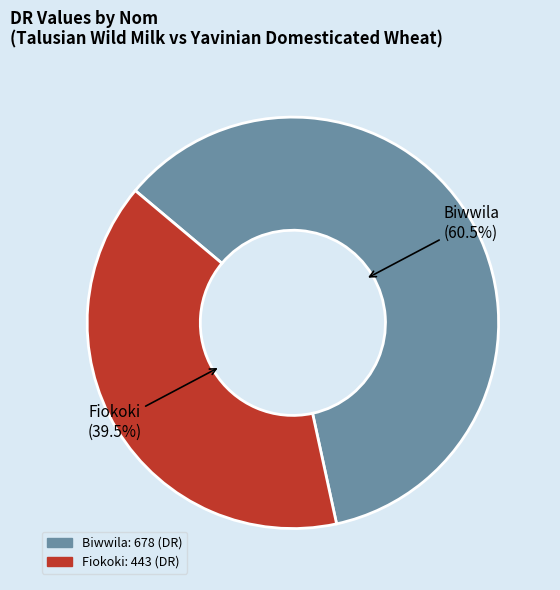

Which category has the biggest portion of the pie?

Biwwila